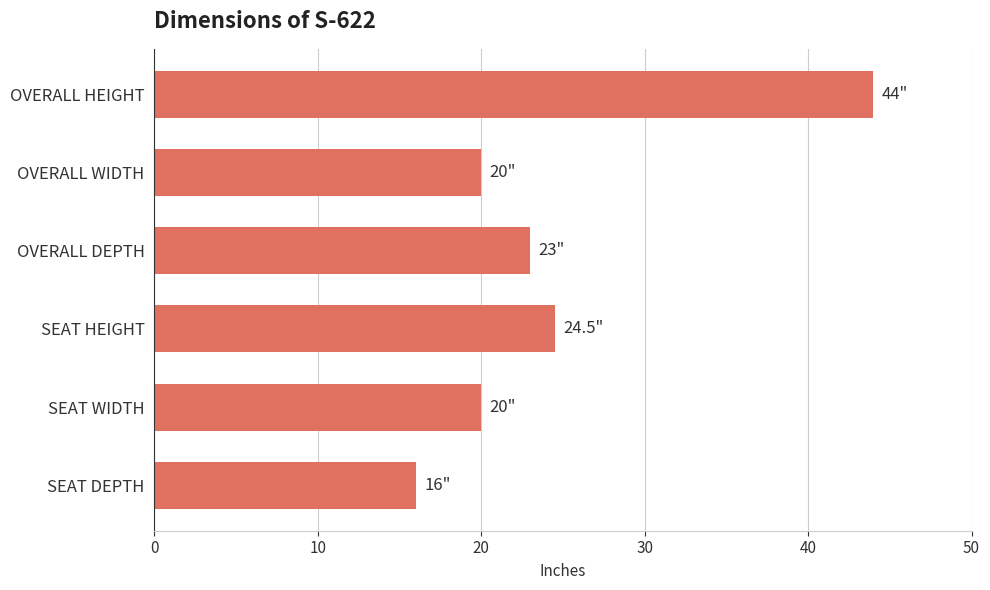

What is the label of the 5th bar from the top?

SEAT WIDTH